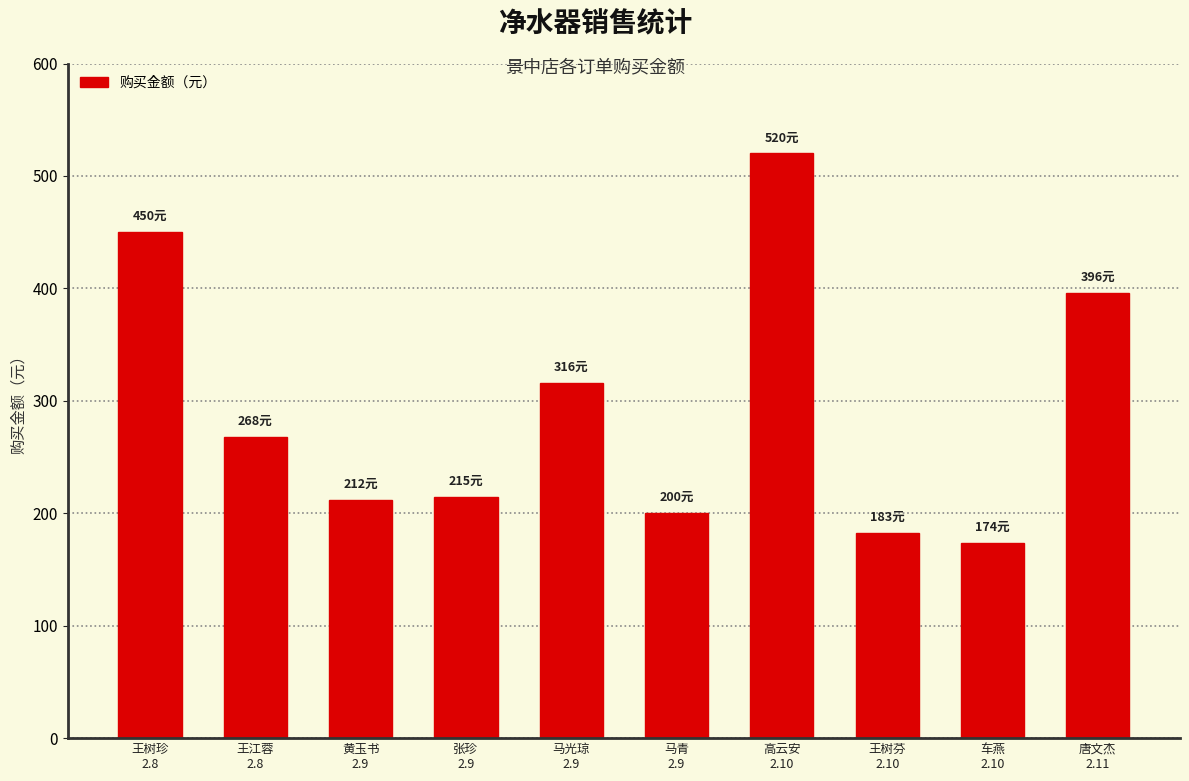

What is the change in value from 张珍
2.9 to 高云安
2.10?

+305.1